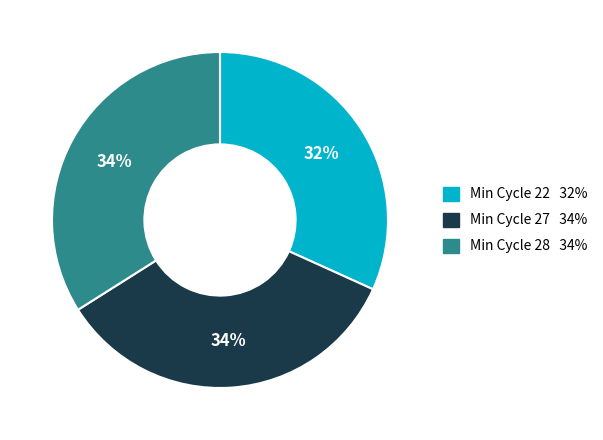

Count the number of slices in the pie.

3